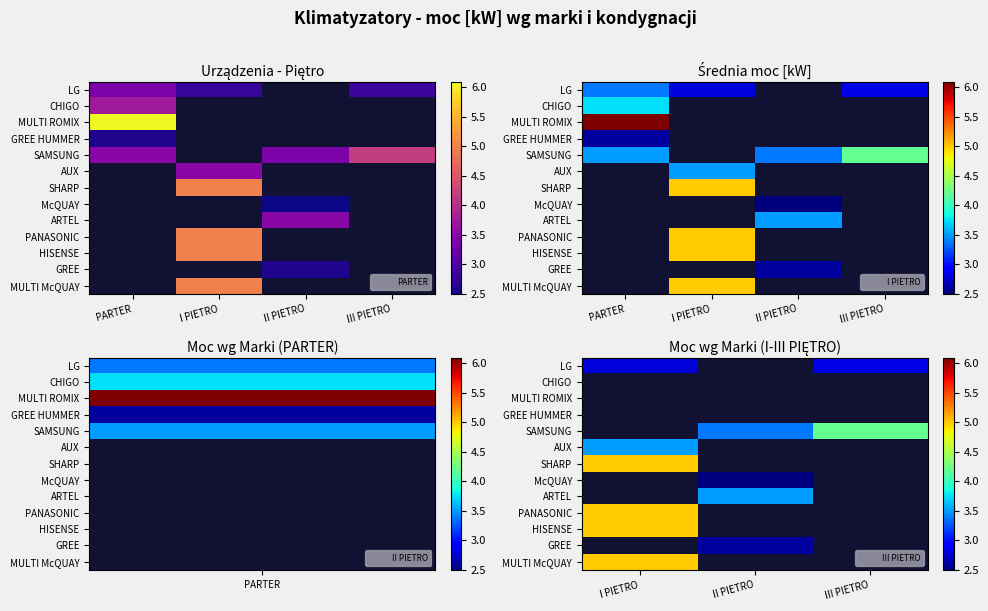

Which category has the highest value across all series?

I PIETRO